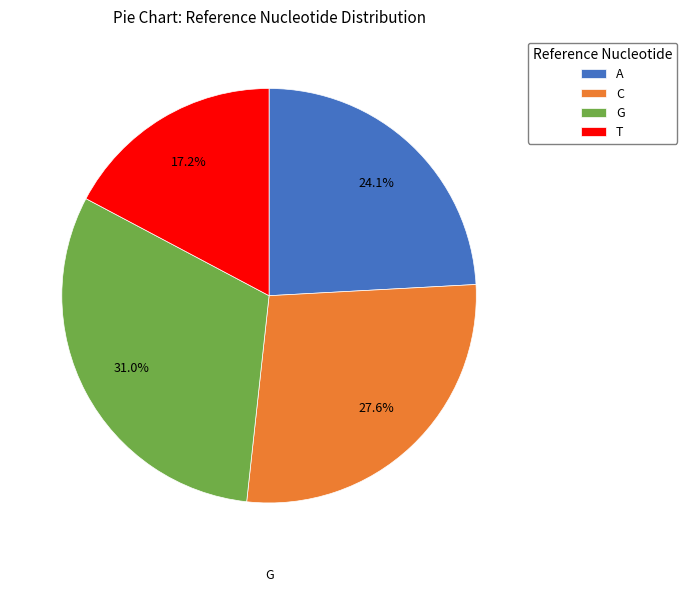

What percentage is NOT represented by A?

75.9%